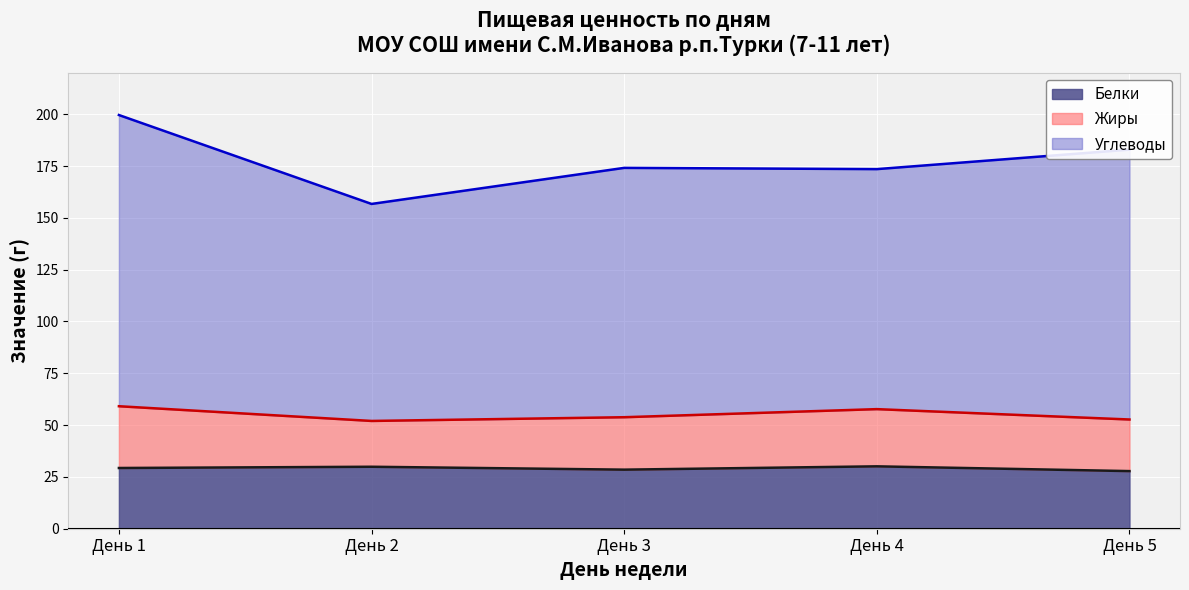

At which category is the sum across all series the highest?

День 1